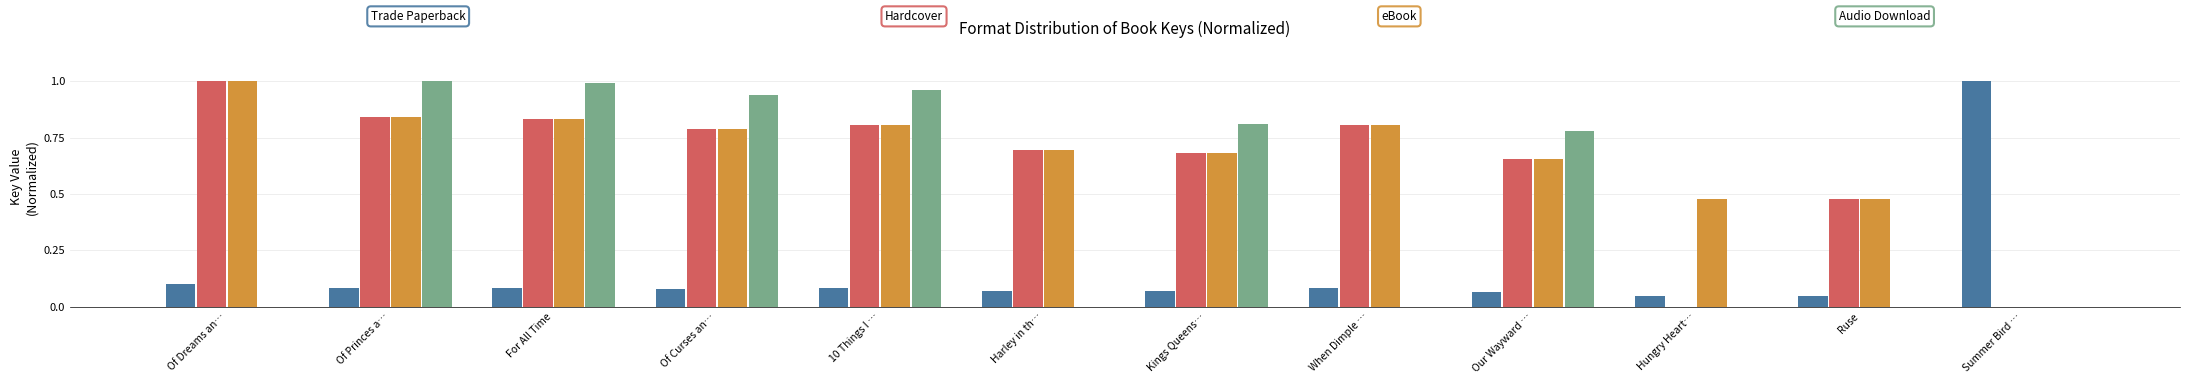

What is the total value across all series at Of Princes a…?

2.8